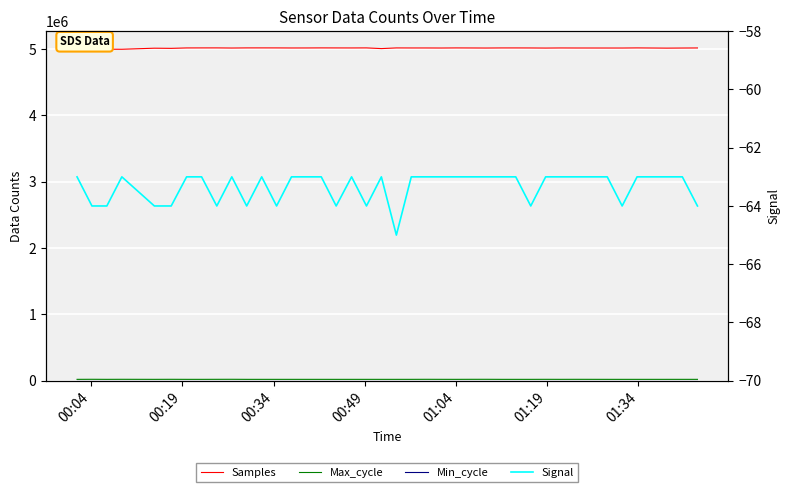

What is the lowest value of the Min_cycle series?

28